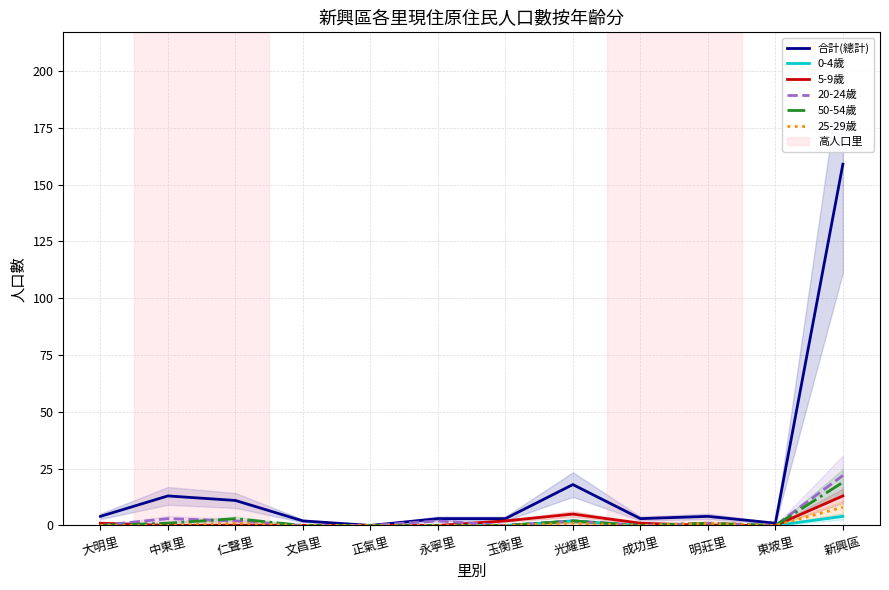

Does the chart display data point markers on the line(s)?

No